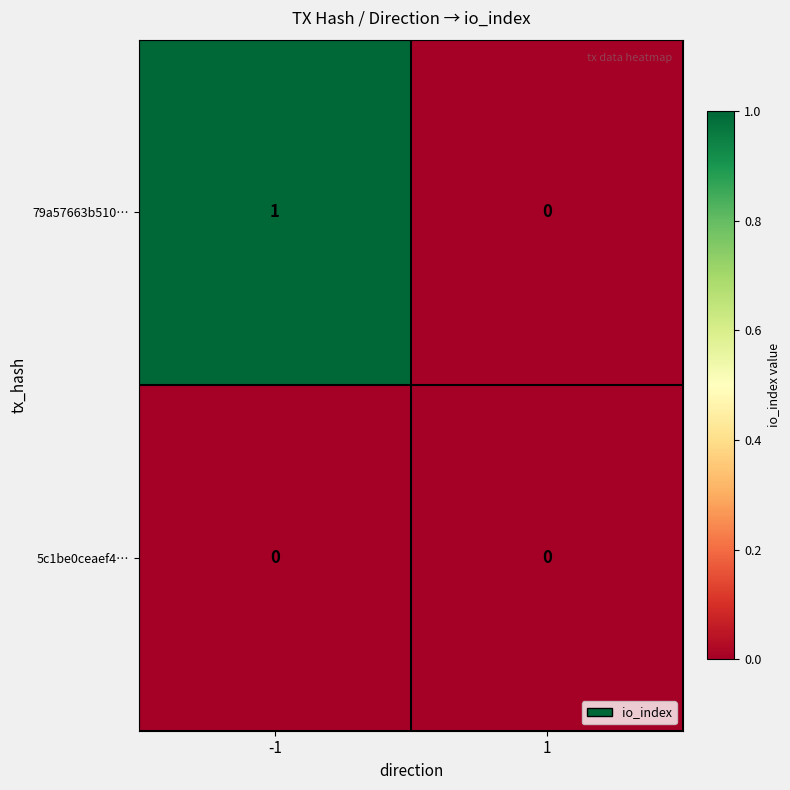

Rank the categories by 79a57663b510… value from highest to lowest.

-1, 1